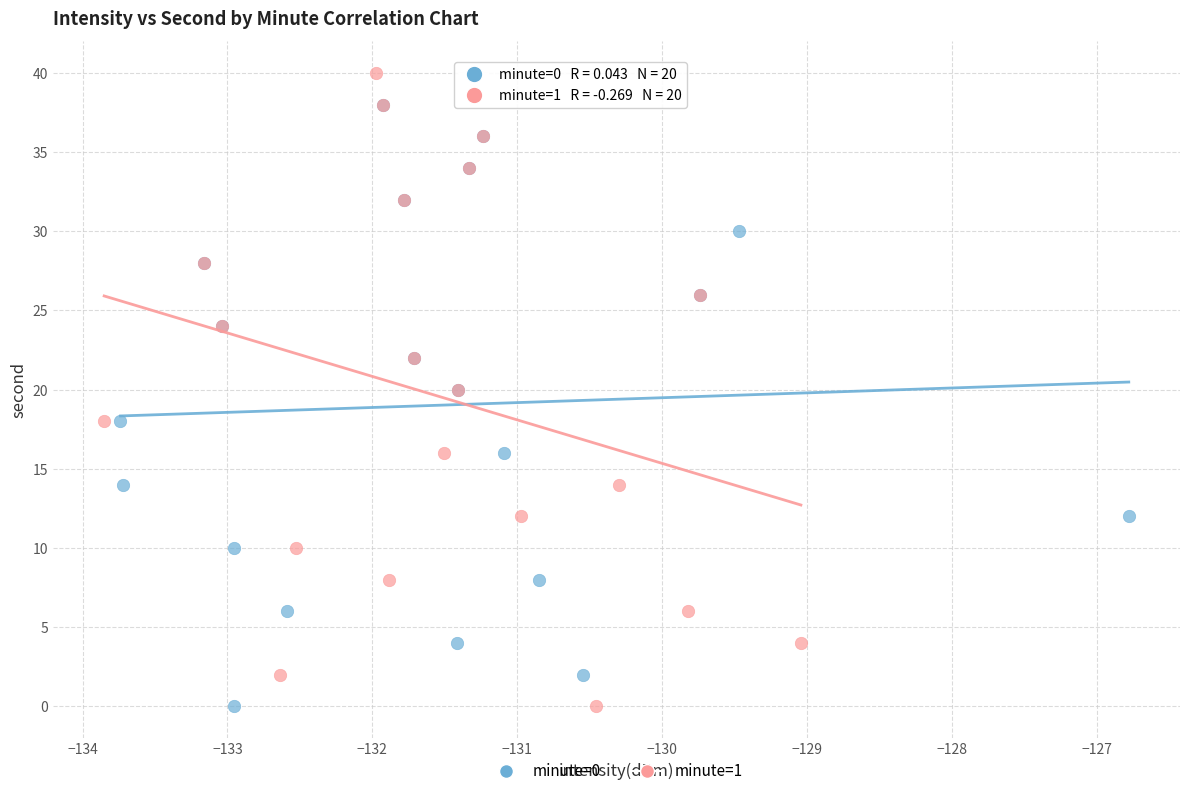

Which series reaches the maximum Y coordinate?

minute=1